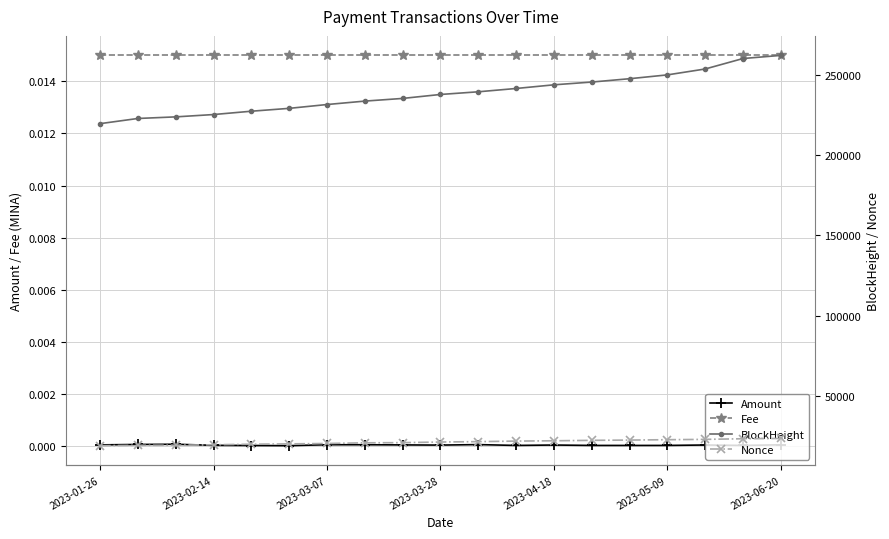

True or false: Fee and Amount cross at least once.

False